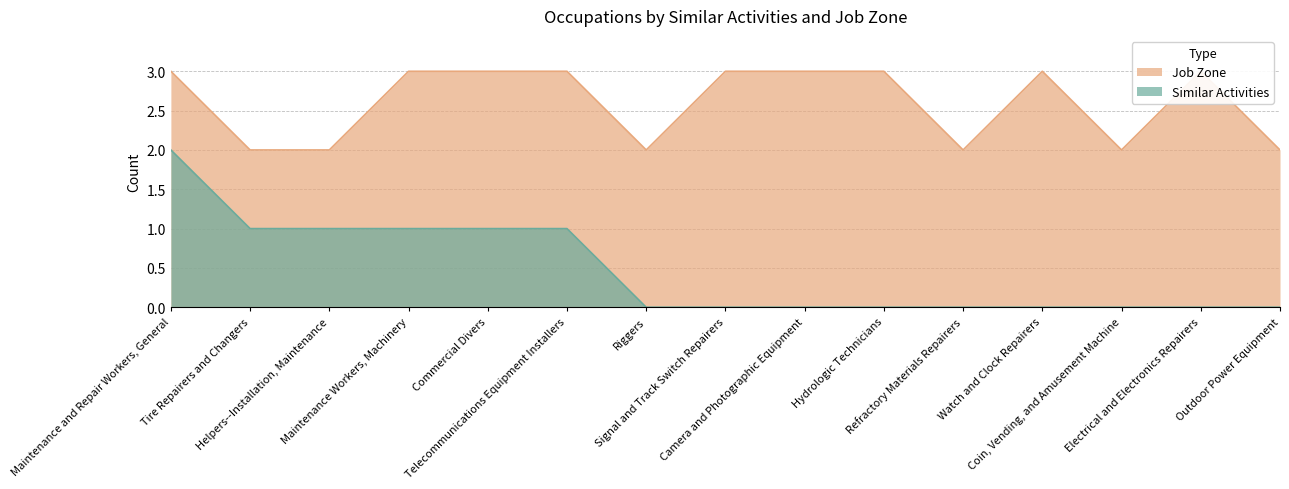

What position from the left is Maintenance Workers, Machinery?

4